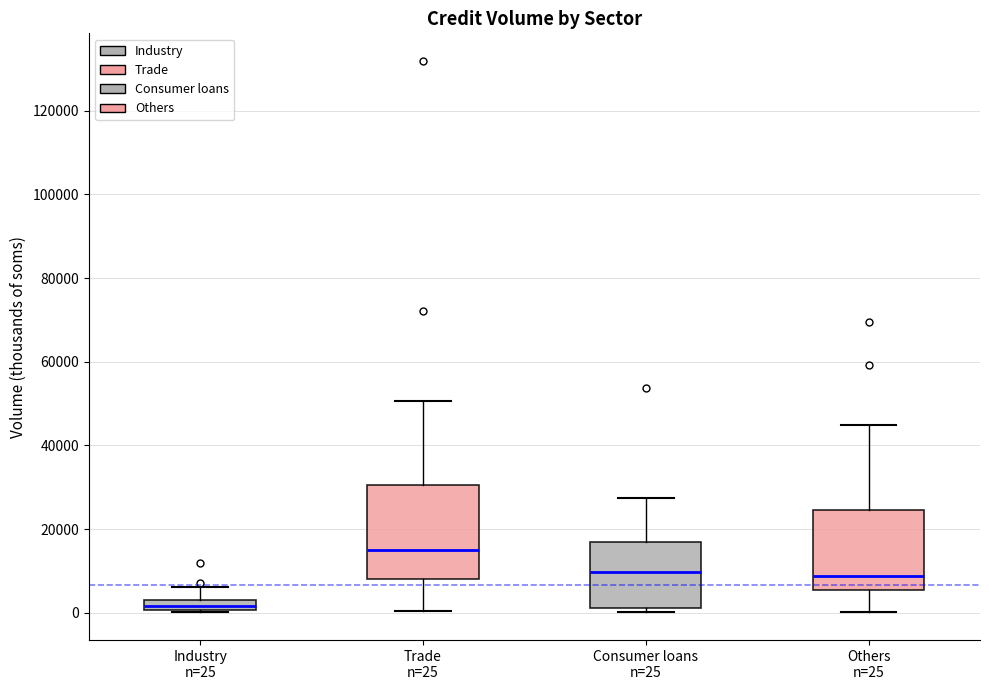

Where is the lower edge of the box for Others n=25 on the y-axis? The values are not printed on the chart, so give them approximately, as read against the axis.

6000